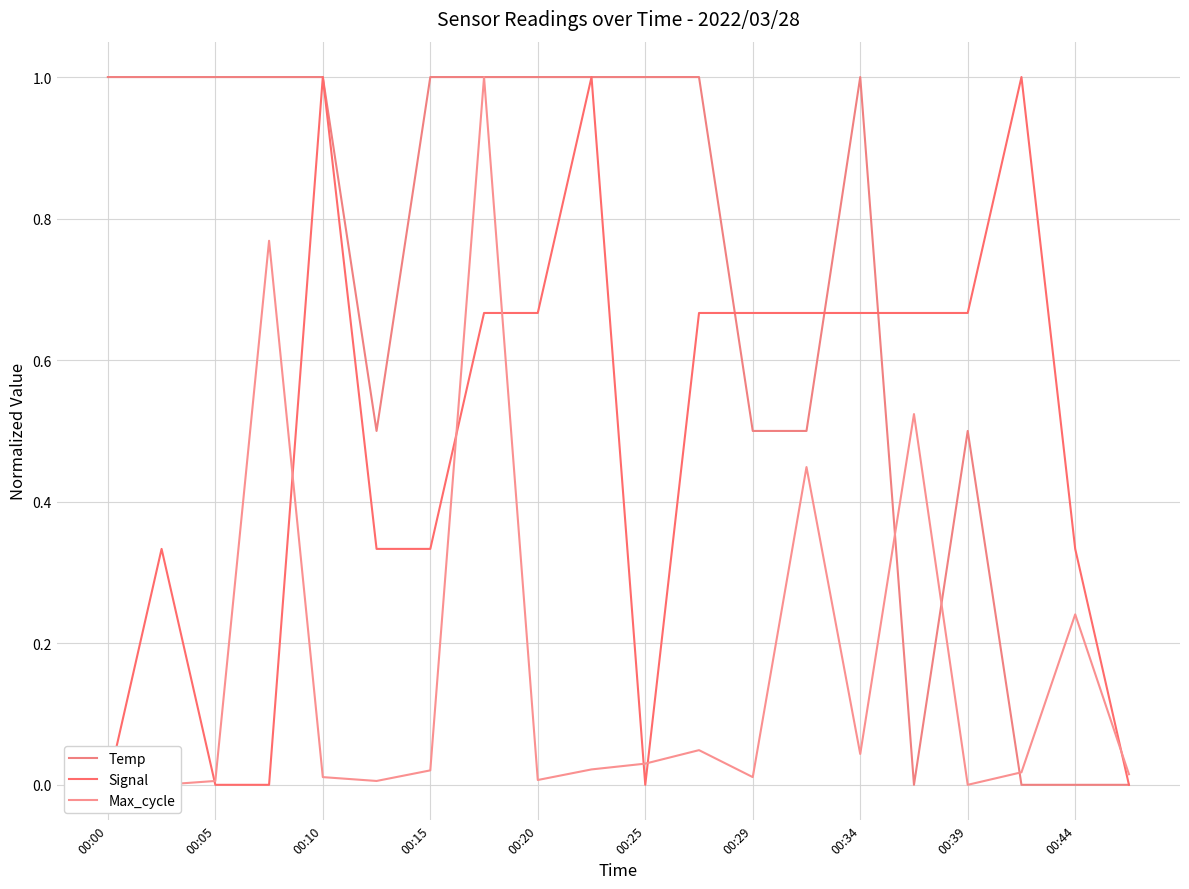

What is the difference between the second highest and minimum values in the Signal series?

1.0